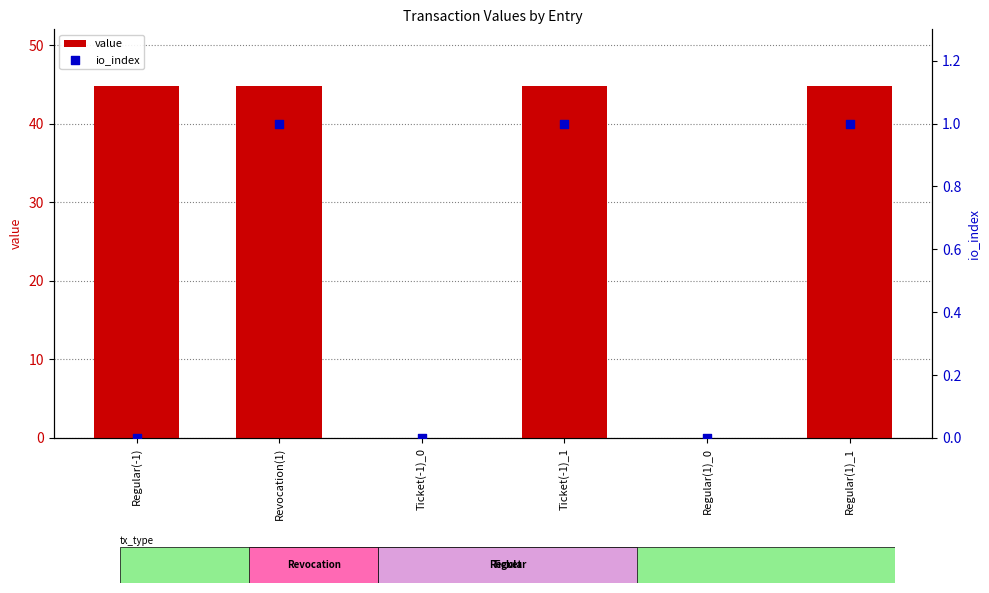

What are all the series names shown in the legend?

value, io_index